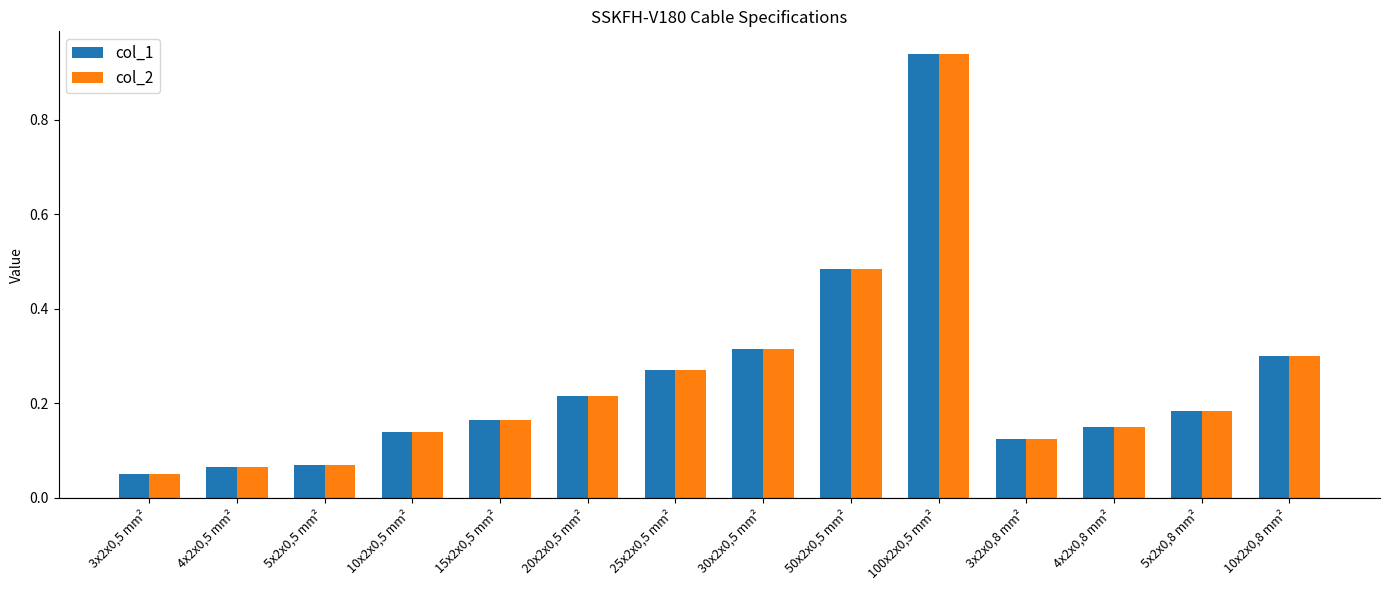

What are all the series names shown in the legend?

col_1, col_2